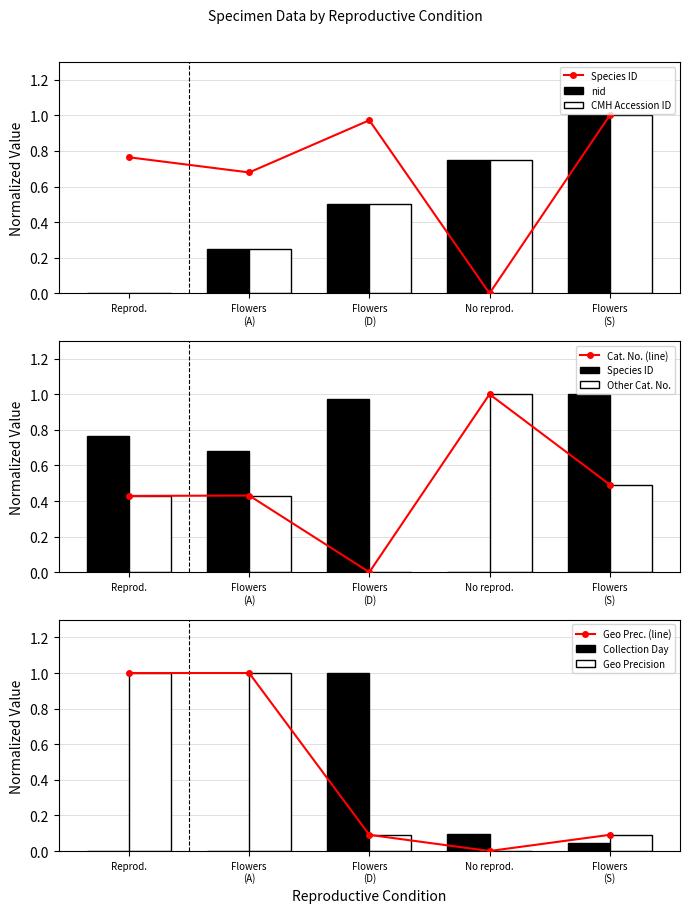

The CMH Accession ID series shows 0.0 at Reprod.. True or false?

True